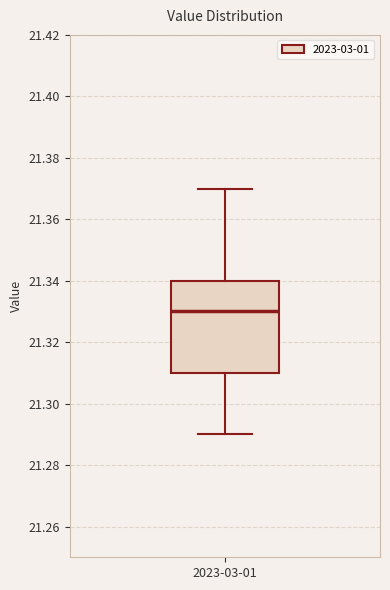

Transcribe this box plot: give where the median line is, the range the box spans, and where the two whiskers end, as read against the y-axis. The values are not printed on the chart, so give them approximately, as read against the axis.

median 21.33, box 21.31 to 21.34, whiskers 21.29 to 21.37